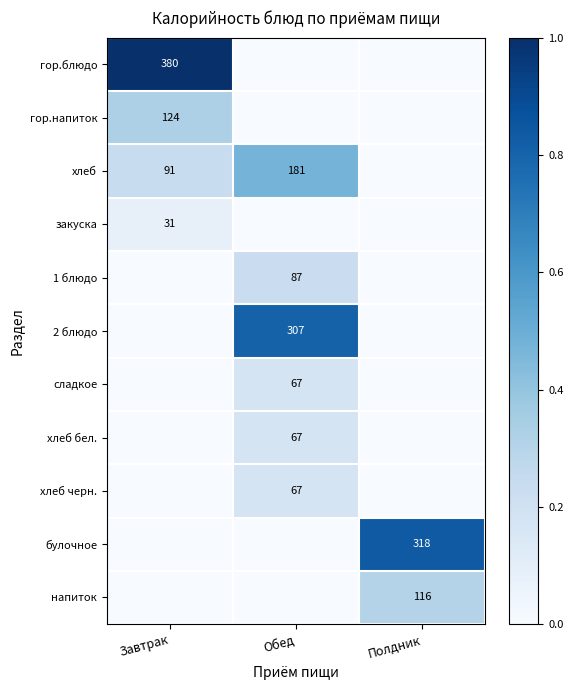

List the series in order of their peak value, highest first.

гор.блюдо, булочное, 2 блюдо, хлеб, гор.напиток, напиток, 1 блюдо, сладкое, хлеб бел., хлеб черн., закуска